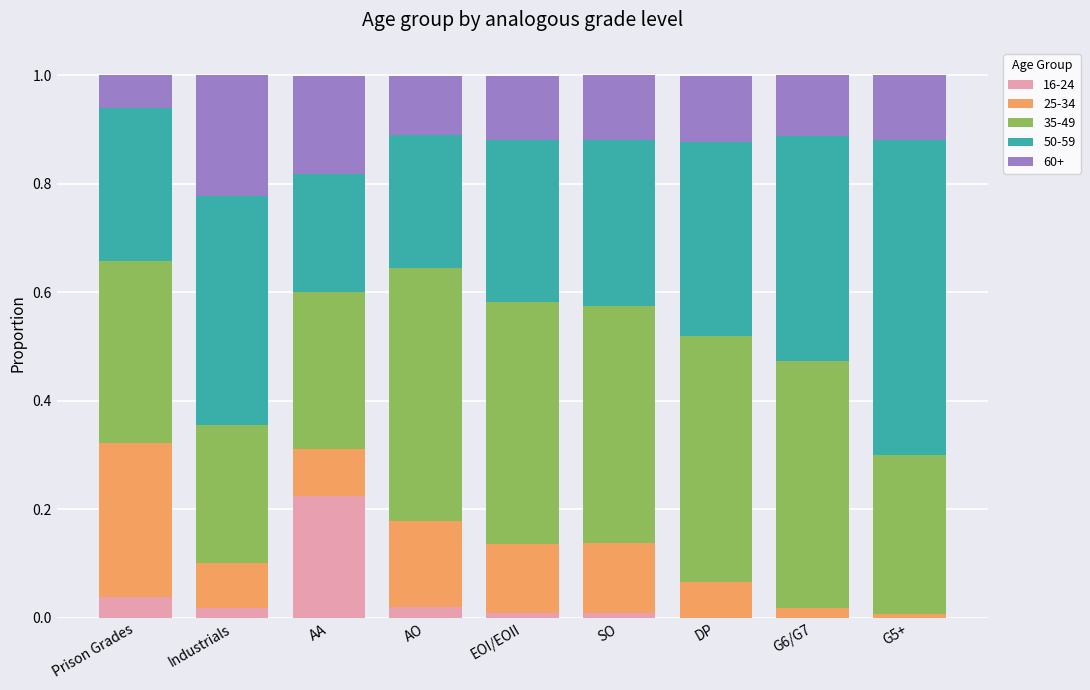

True or false: 16-24 has a value of 0.0 at G6/G7.

True